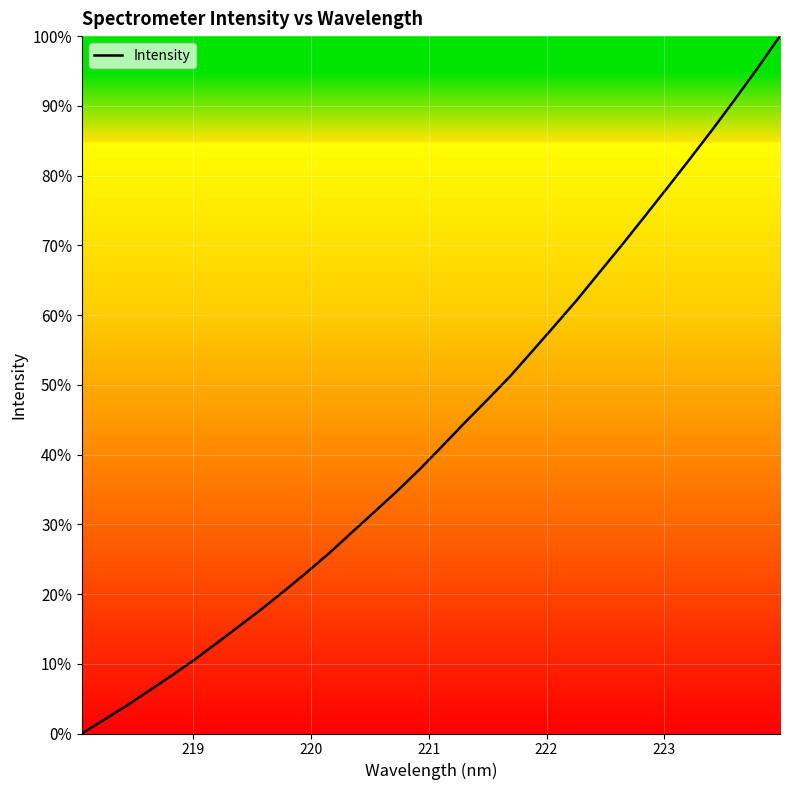

What is the difference between the maximum and minimum values?

100.0